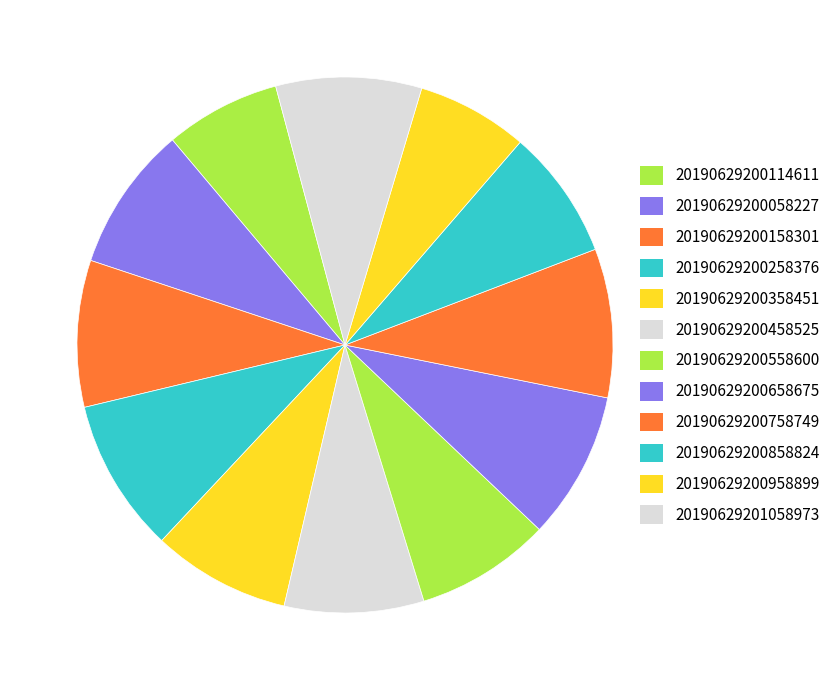

How many segments does this pie chart have?

12